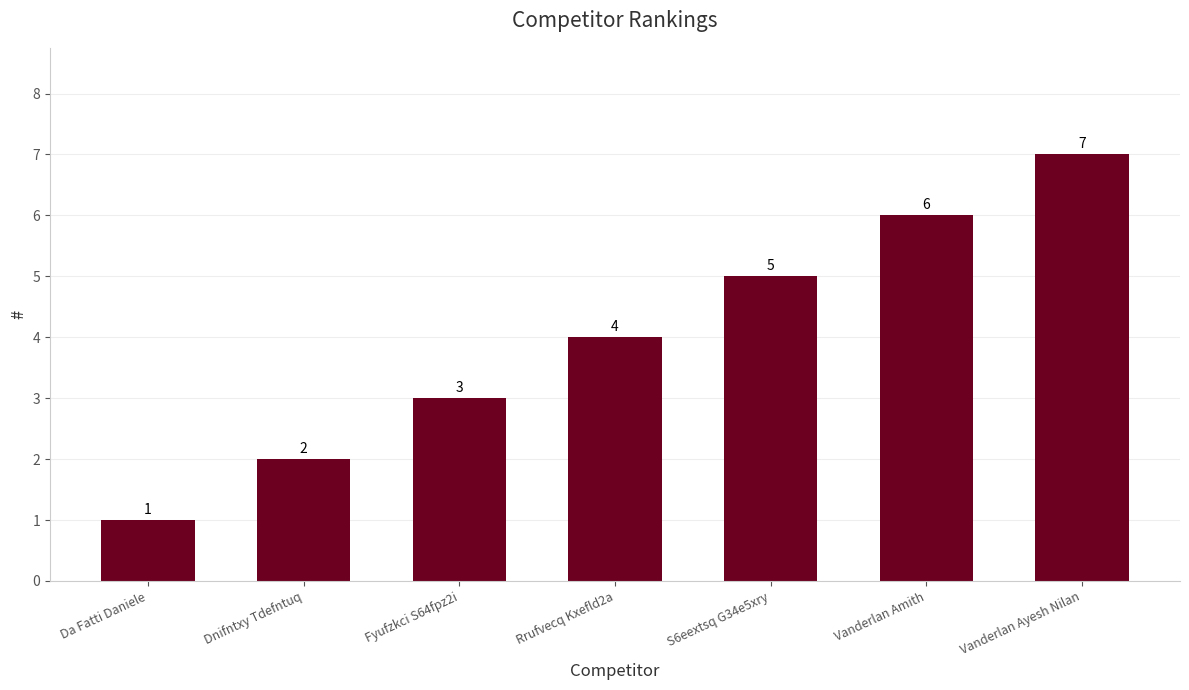

What position from the left is S6eextsq G34e5xry?

5